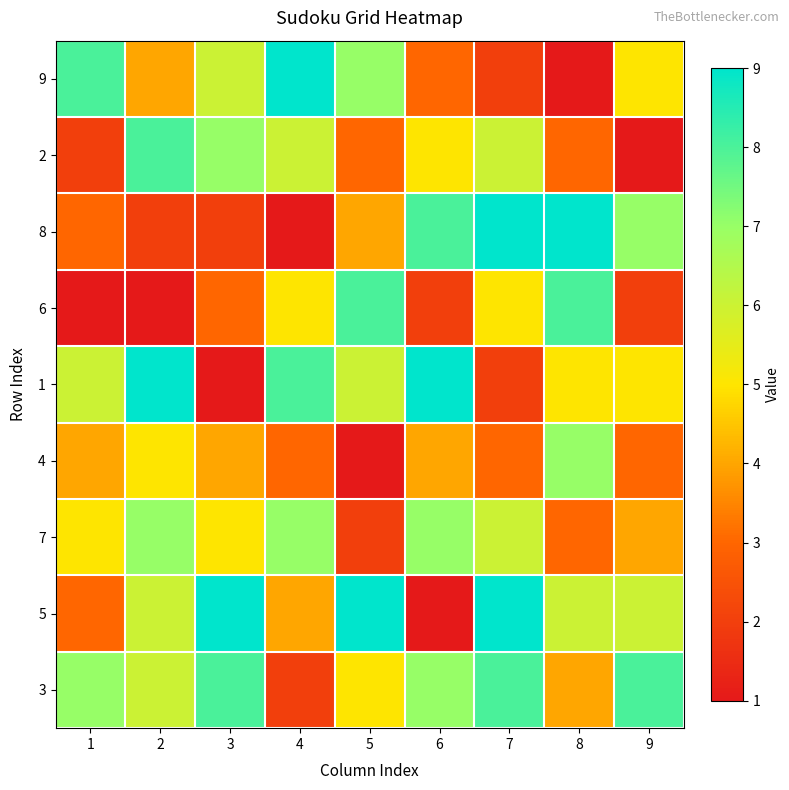

What is the maximum value shown in the chart?

9